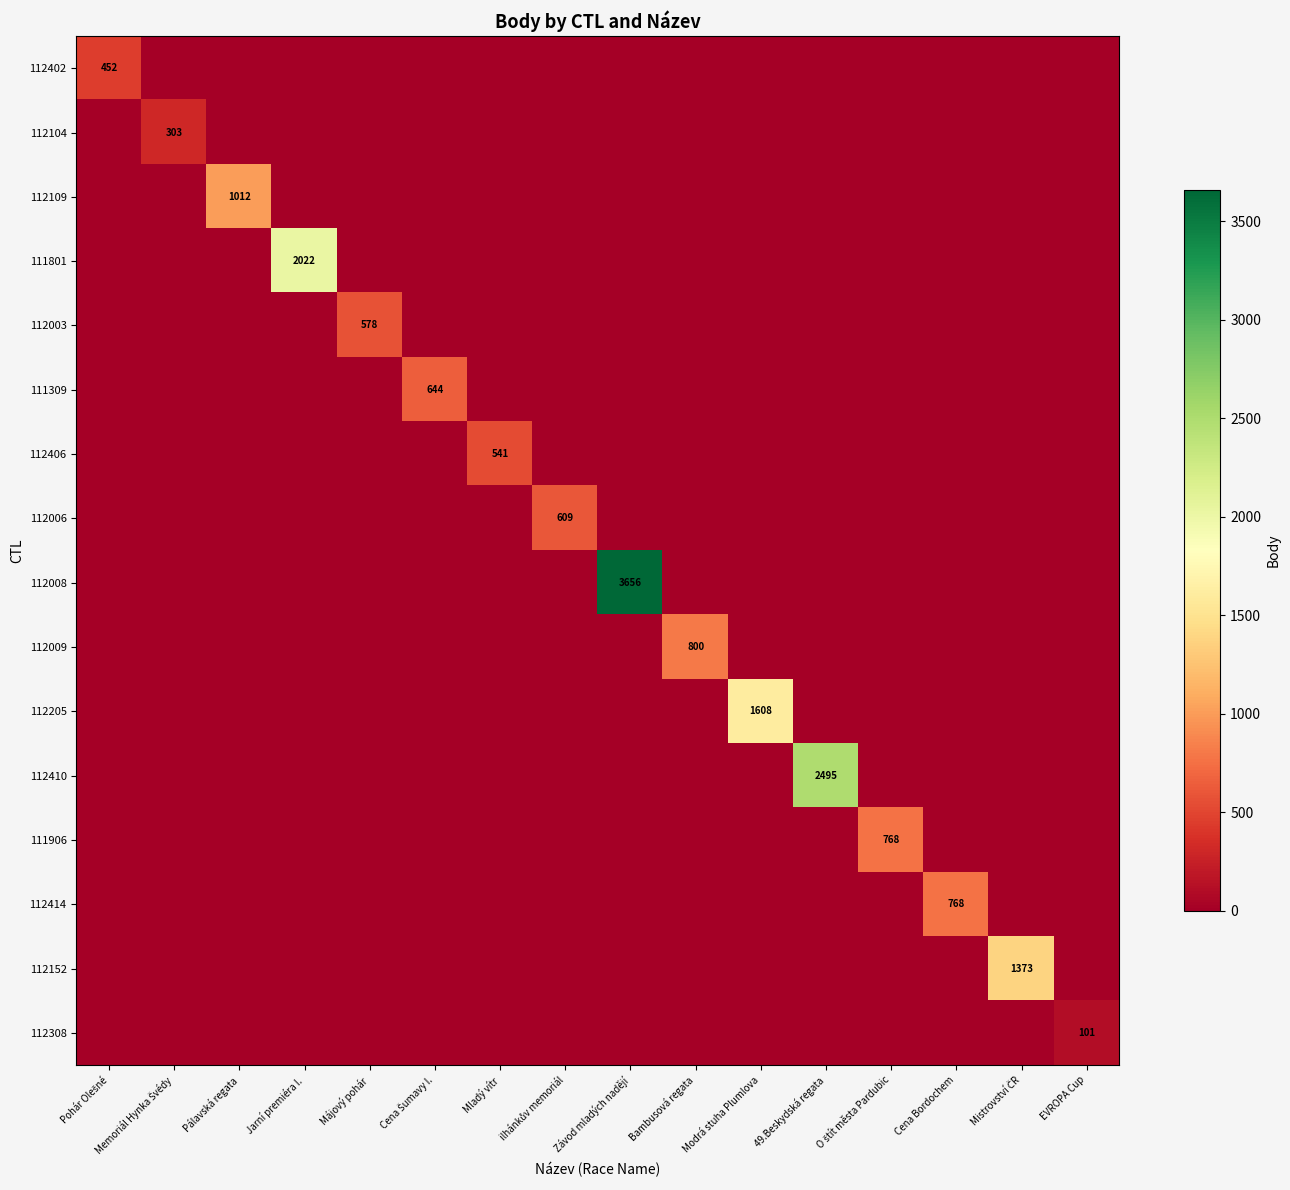

What is the maximum value for 112308?

101